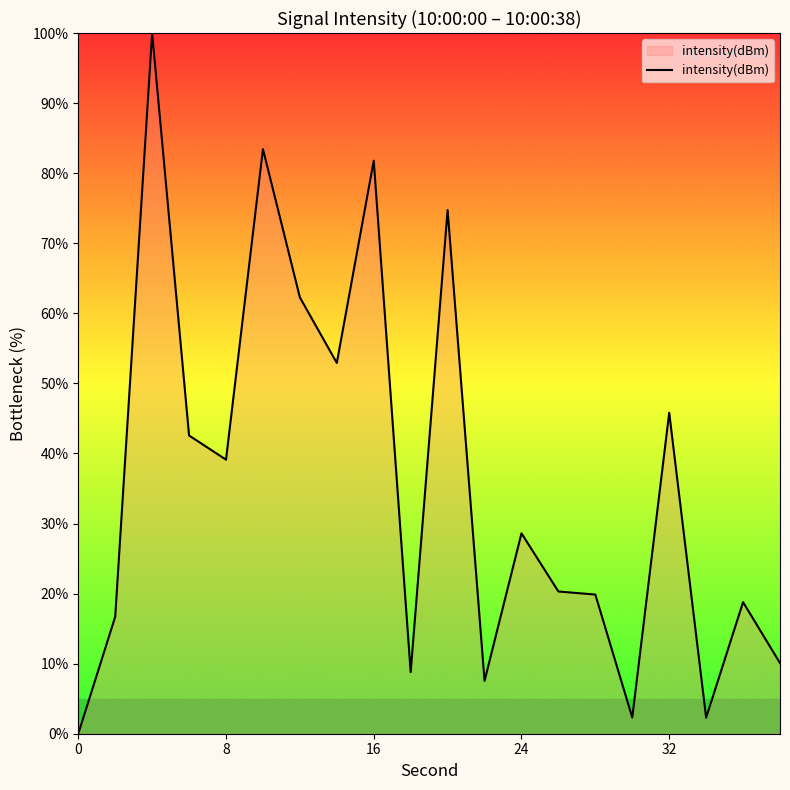

What is the difference between the maximum and minimum values?

100.0